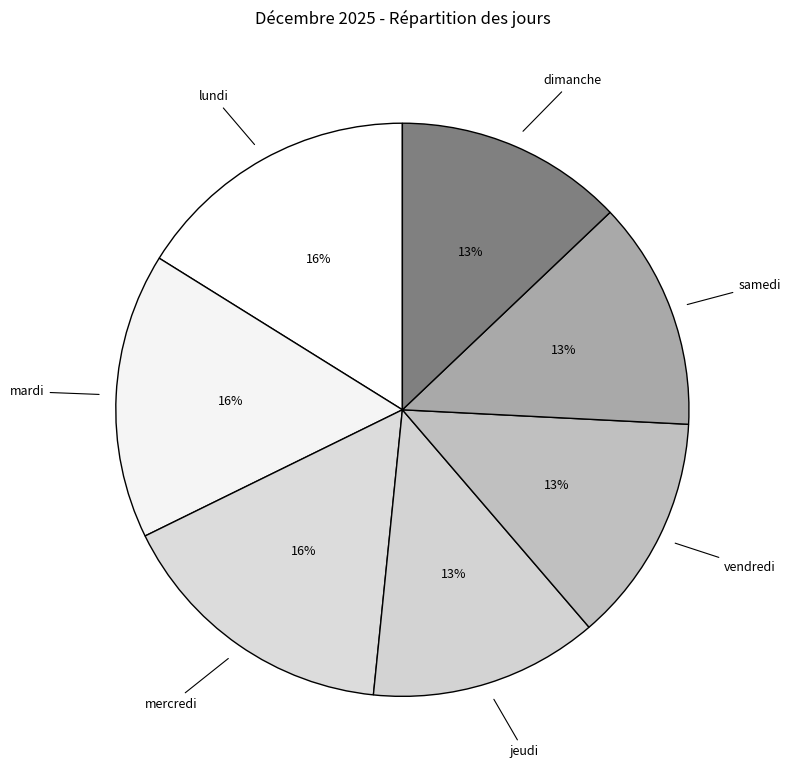

To the nearest percent, what is the difference between the largest and smallest slice percentages?

3%